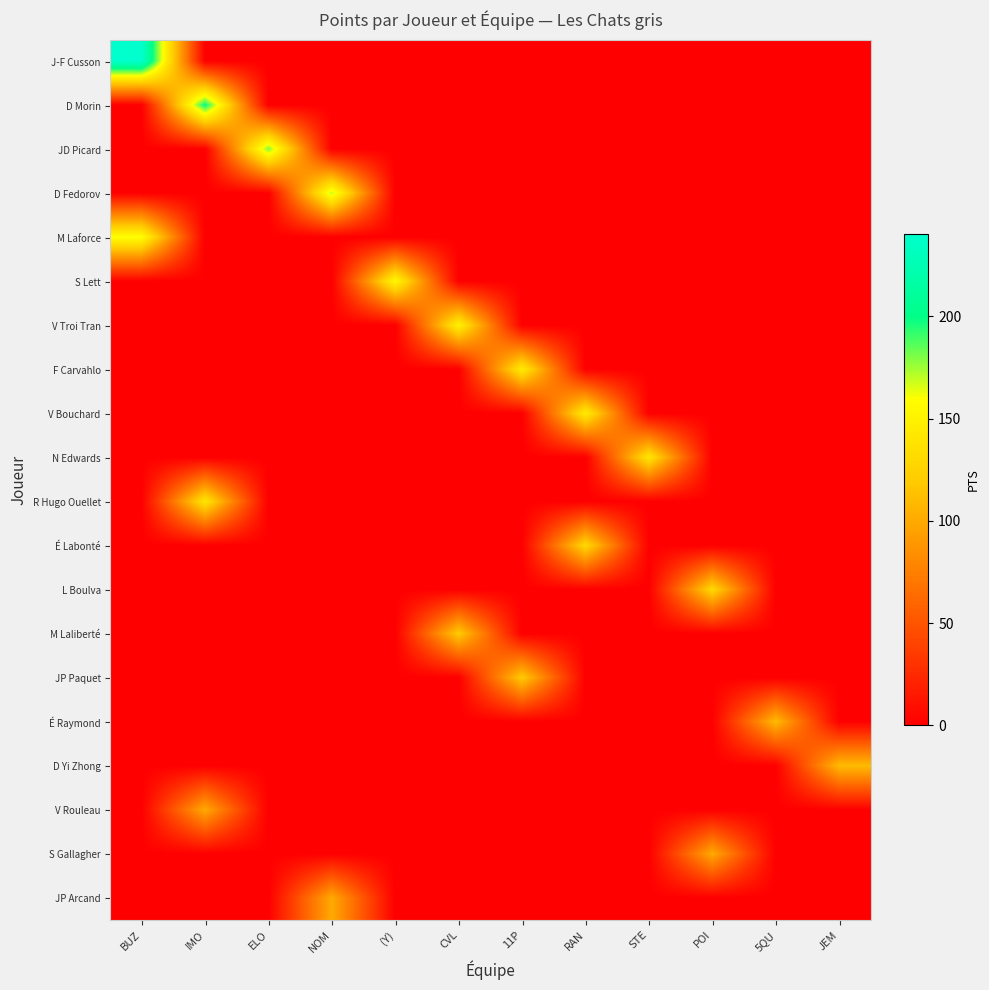

What is the total value across all series at BUZ?

400